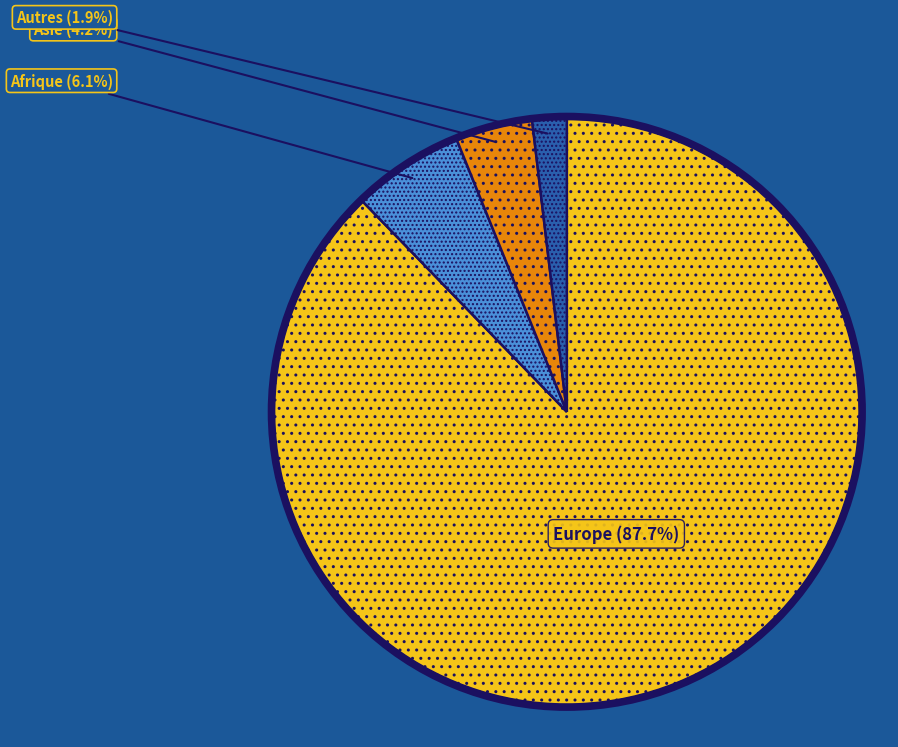

What is the largest slice in the pie chart?

Europe